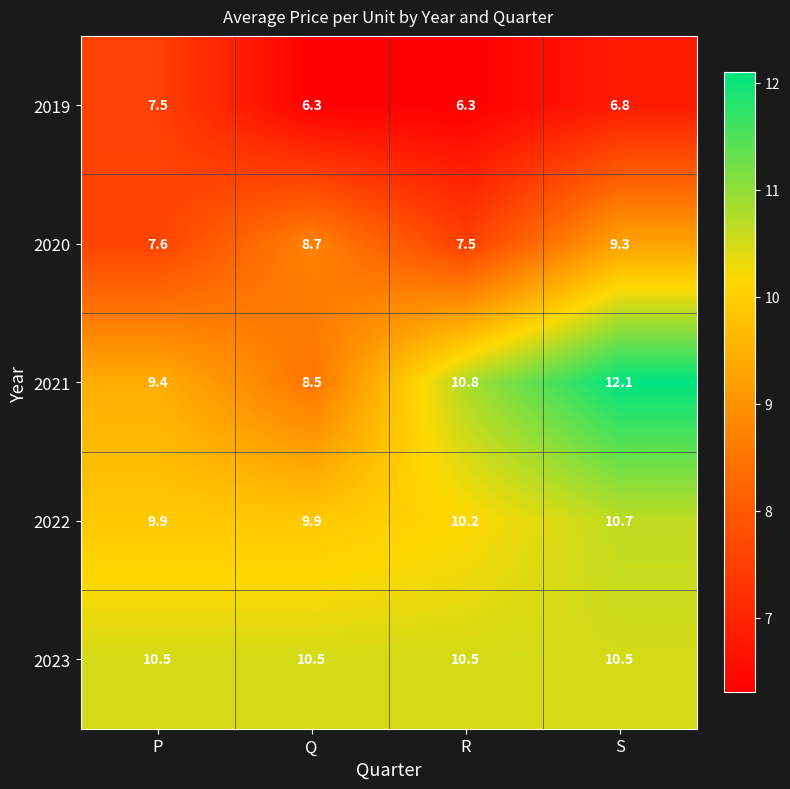

What is the difference between the highest and lowest values at P?

3.0